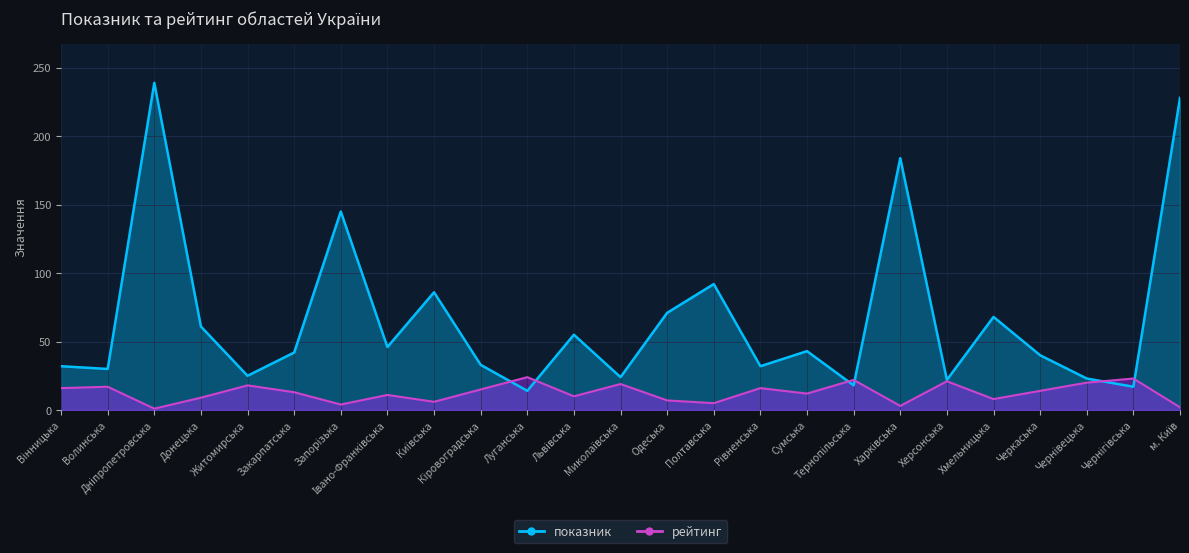

The value of показник at Миколаївська is 24. True or false?

True